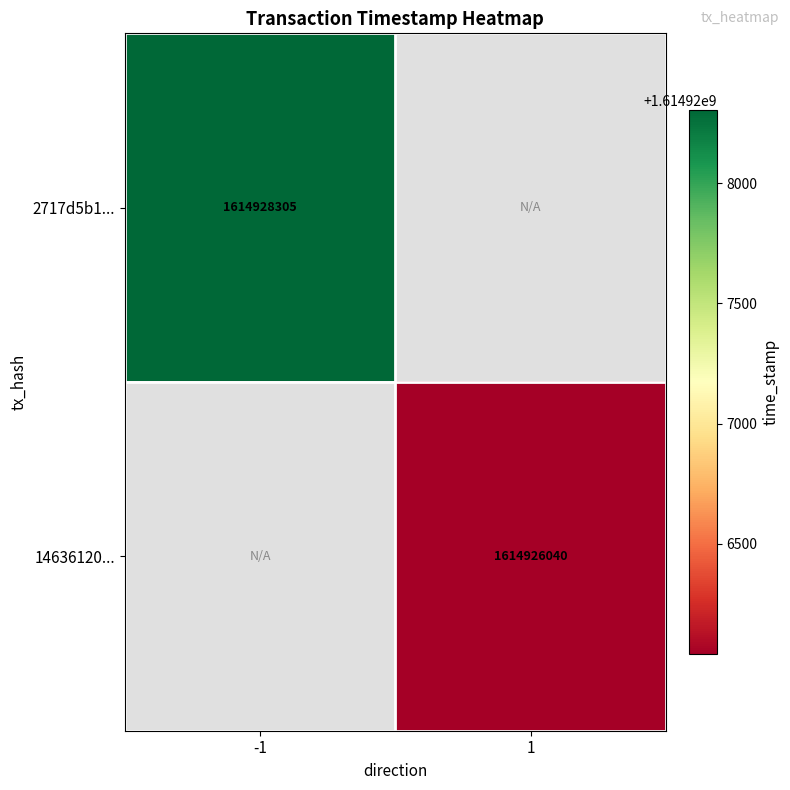

Is it true that 2717d5b1... equals 1049878182.1 at -1?

False